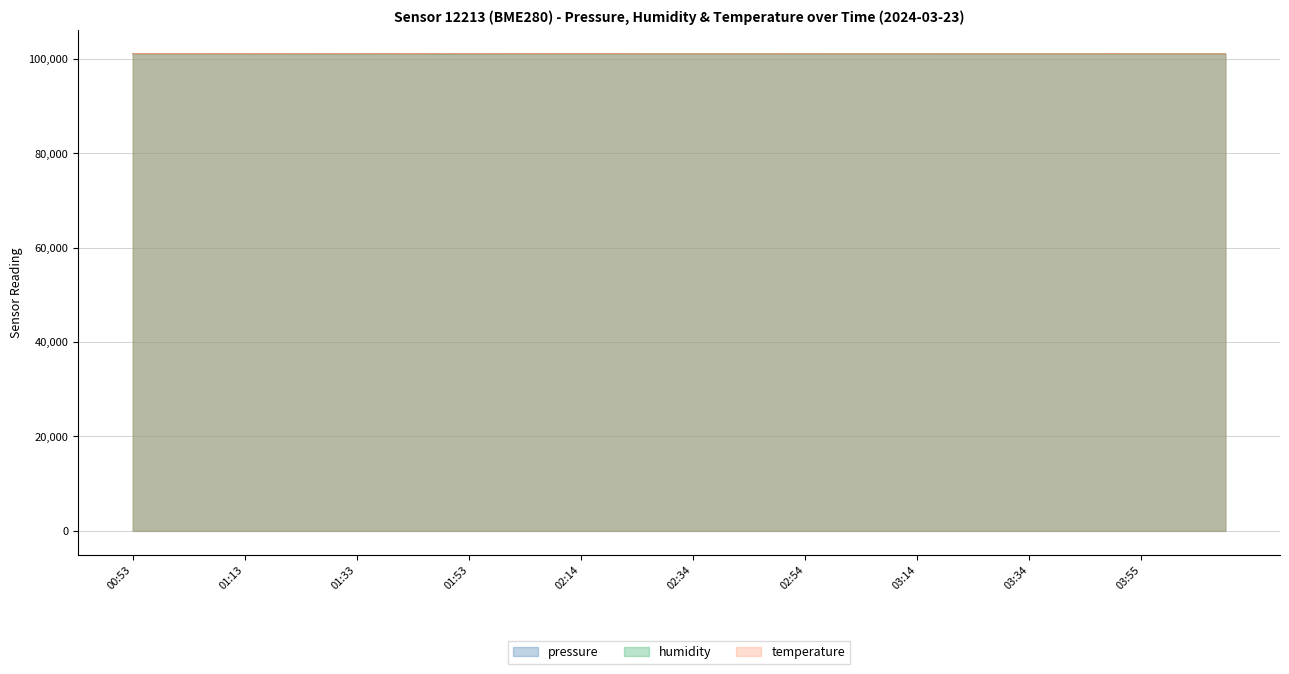

Reading left to right, what are all the values shown in this chart?

pressure: 101153.6	101143.5	101152.0	101144.6	101147.6	101146.7	101139.3	101136.5	101144.9	101137.3	101145.8	101104.6	101143.8	101130.9	101137.7	101139.2	101135.9	101133.7	101131.6	101127.4	101116.2	101124.4	101119.0	101118.7	101117.9	101114.7	101109.2	101115.5	101109.3	101104.1	101112.0	101115.7	101113.5	101116.0	101112.1	101119.3	101116.4	101110.3	101109.8	101118.7
humidity: 101124.1	101126.7	101128.4	101136.2	101119.9	101118.1	101114.2	101114.7	101105.8	101118.5	101128.0	101111.7	101104.1	101111.9	101126.2	101114.2	101116.5	101118.4	101139.3	101137.2	101135.9	101143.0	101141.4	101148.4	101141.4	101146.5	101152.2	101144.1	101151.6	101149.3	101150.3	101151.0	101148.9	101147.3	101137.5	101125.6	101138.8	101153.6	101143.7	101130.6
temperature: 101121.7	101119.1	101118.8	101114.6	101123.7	101120.1	101123.7	101123.9	101122.3	101116.9	101115.9	101118.7	101123.1	101119.8	101113.0	101118.2	101113.7	101111.9	101108.4	101108.3	101107.9	101107.0	101106.2	101108.8	101110.8	101106.9	101106.3	101107.0	101104.7	101104.5	101104.7	101104.6	101104.1	101105.8	101107.5	101108.3	101105.5	101104.6	101107.2	101104.3